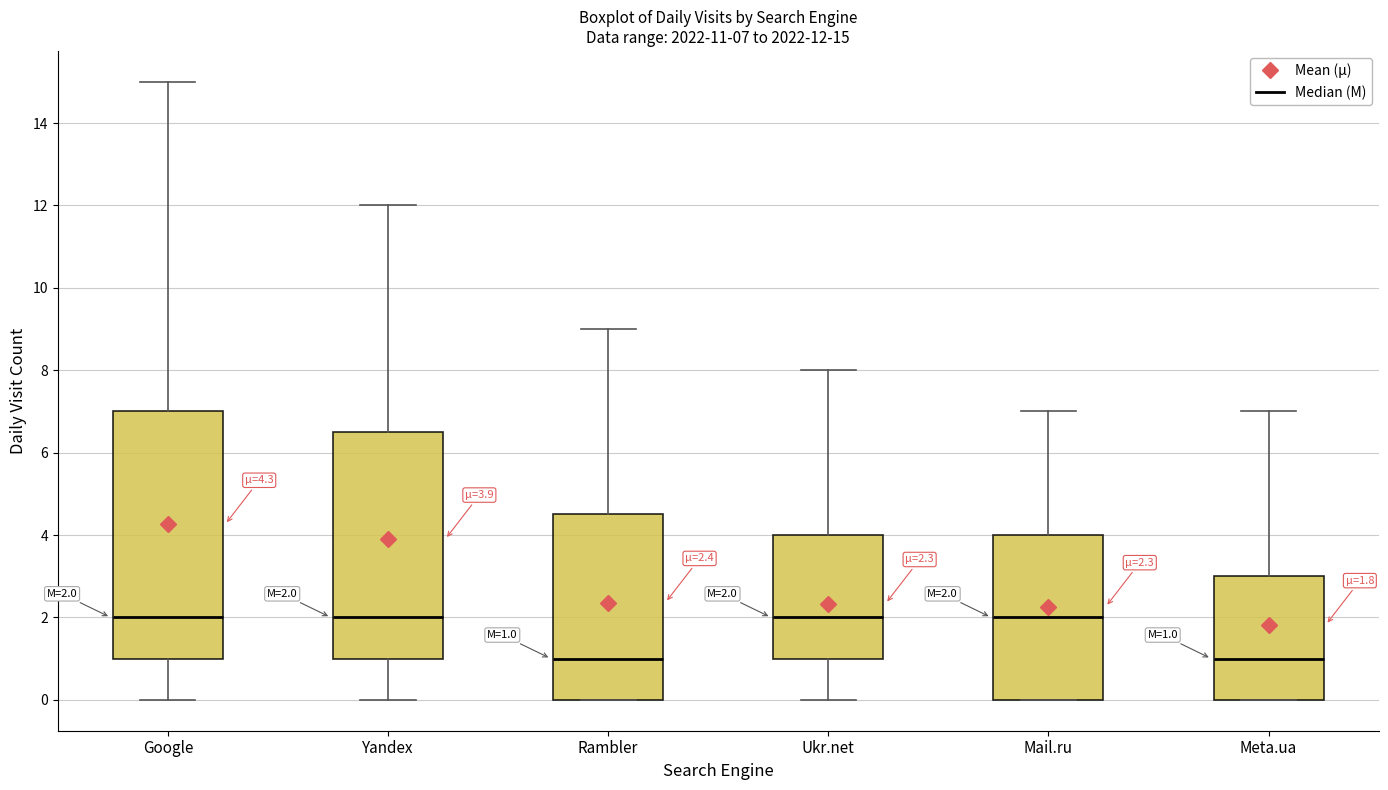

Comparing the boxes themselves (not the whiskers), which one is the tallest?

Google